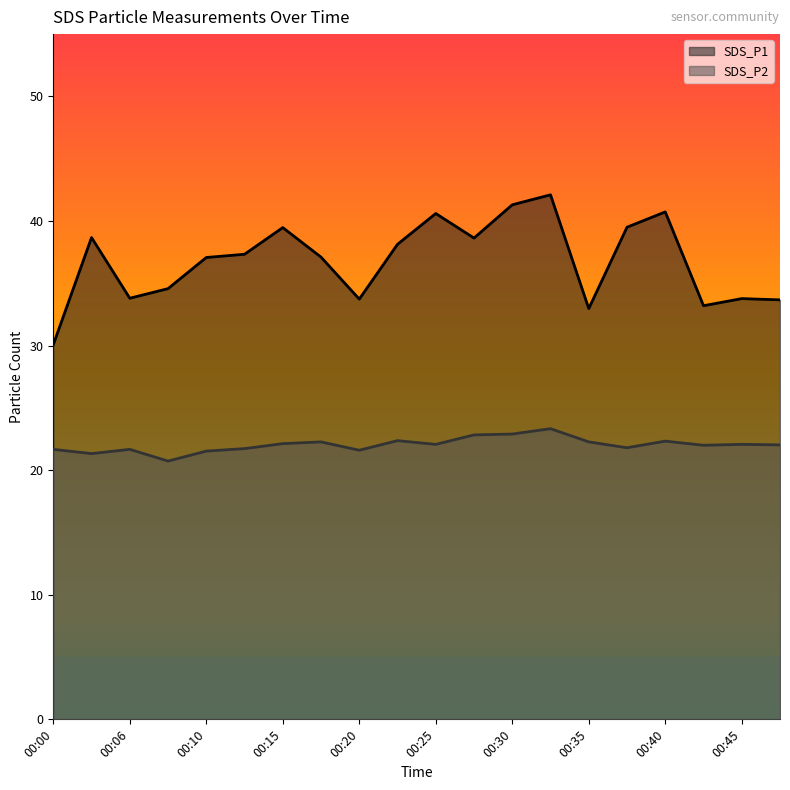

Reading right to left, extract all data points from this chart.

SDS_P1: 33.7	33.8	33.2	40.7	39.5	33.0	42.1	41.3	38.6	40.6	38.1	33.7	37.1	39.5	37.3	37.1	34.6	33.8	38.7	30.1
SDS_P2: 22.0	22.1	22.0	22.3	21.8	22.3	23.3	22.9	22.8	22.1	22.4	21.6	22.3	22.1	21.7	21.5	20.7	21.7	21.3	21.7